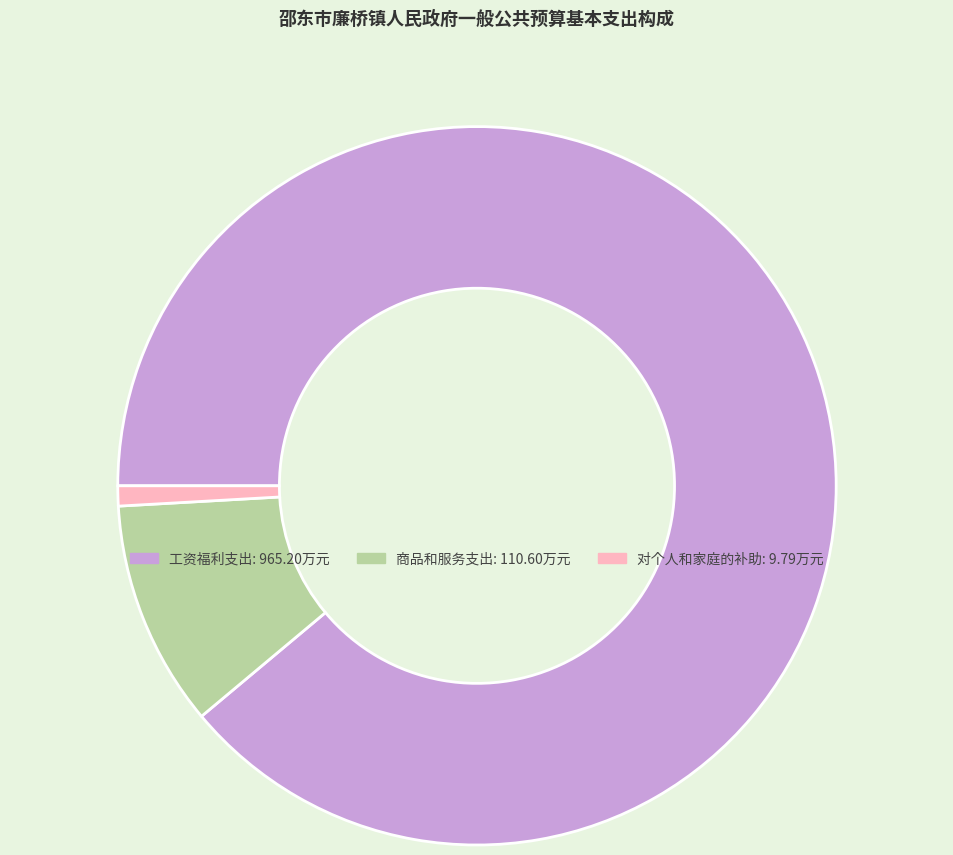

What is the largest slice in the pie chart?

工资福利支出